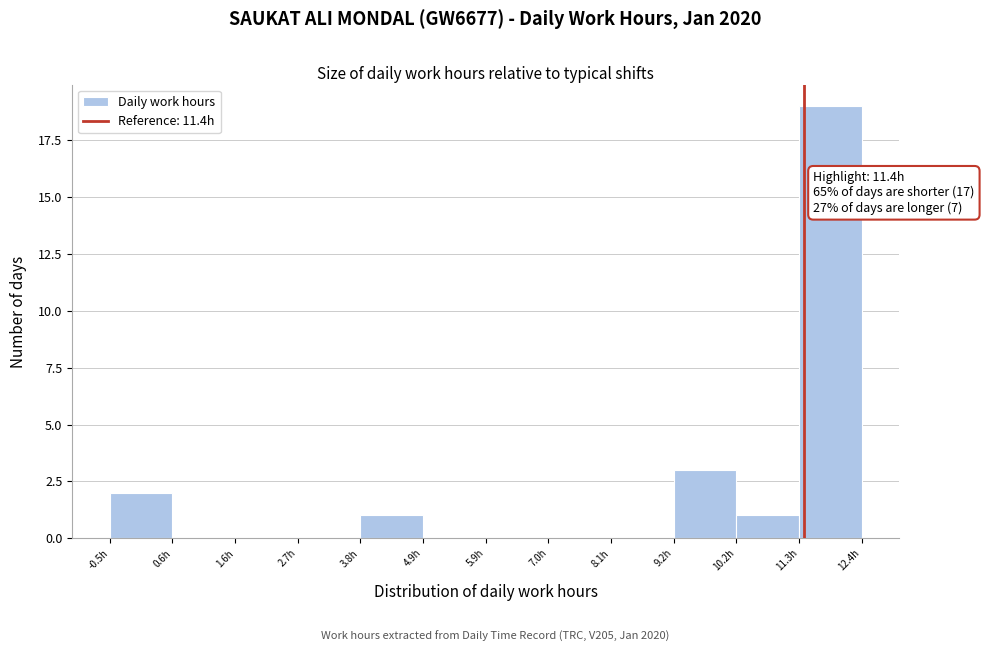

Which range on the x-axis has the tallest bar?

11.4 to 12.4